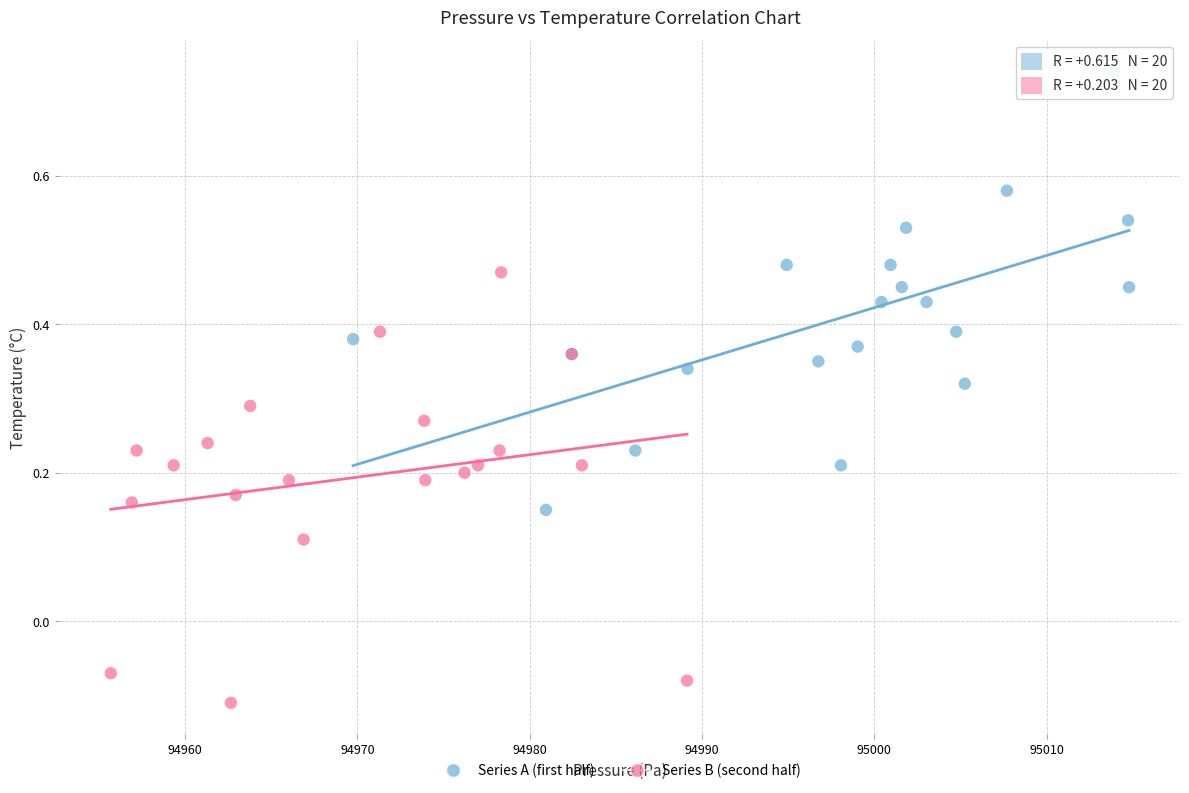

Which series contains the lowest Y value?

Series B (second half)